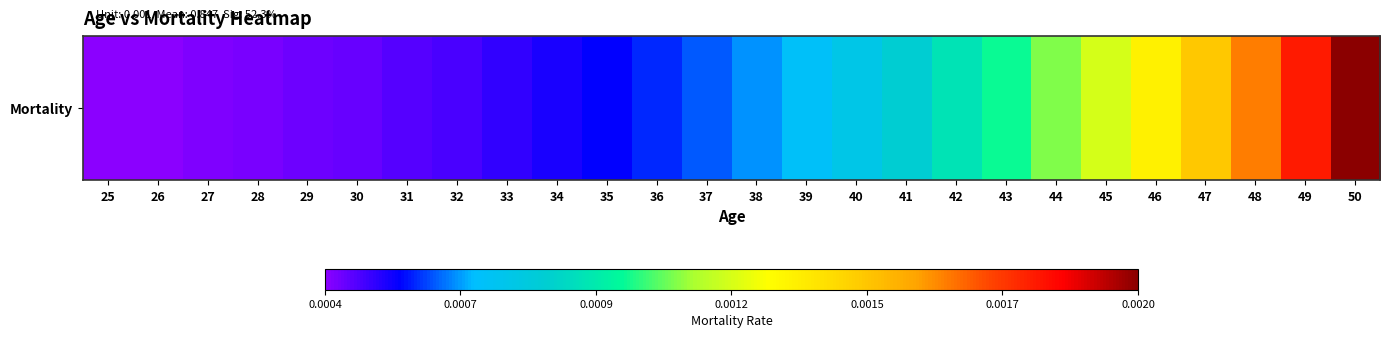

Where is the data nearest to the value 0?

25